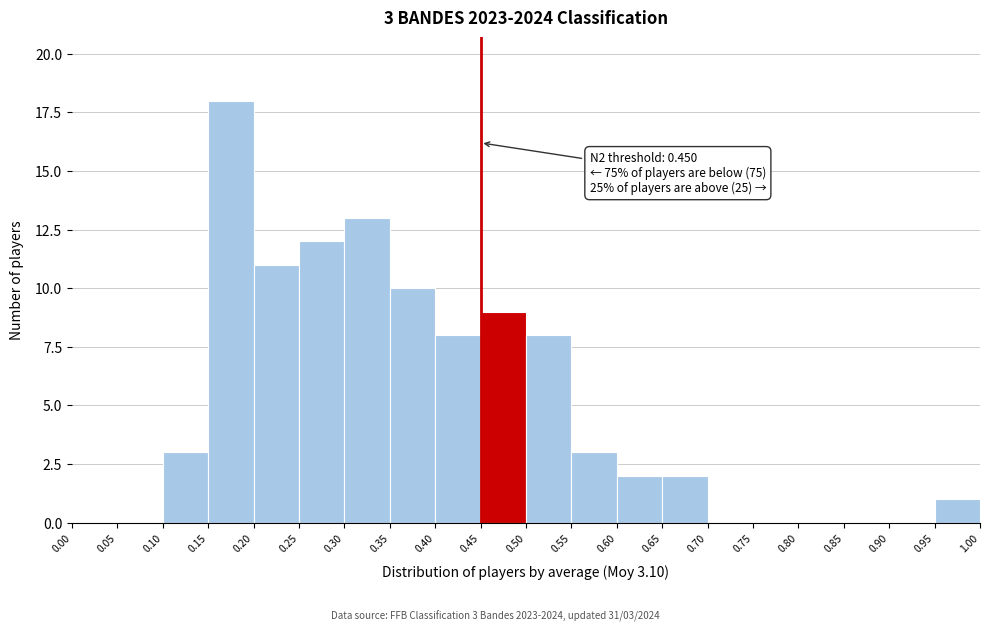

Over which range of the x-axis is the bar tallest?

0.15 to 0.20